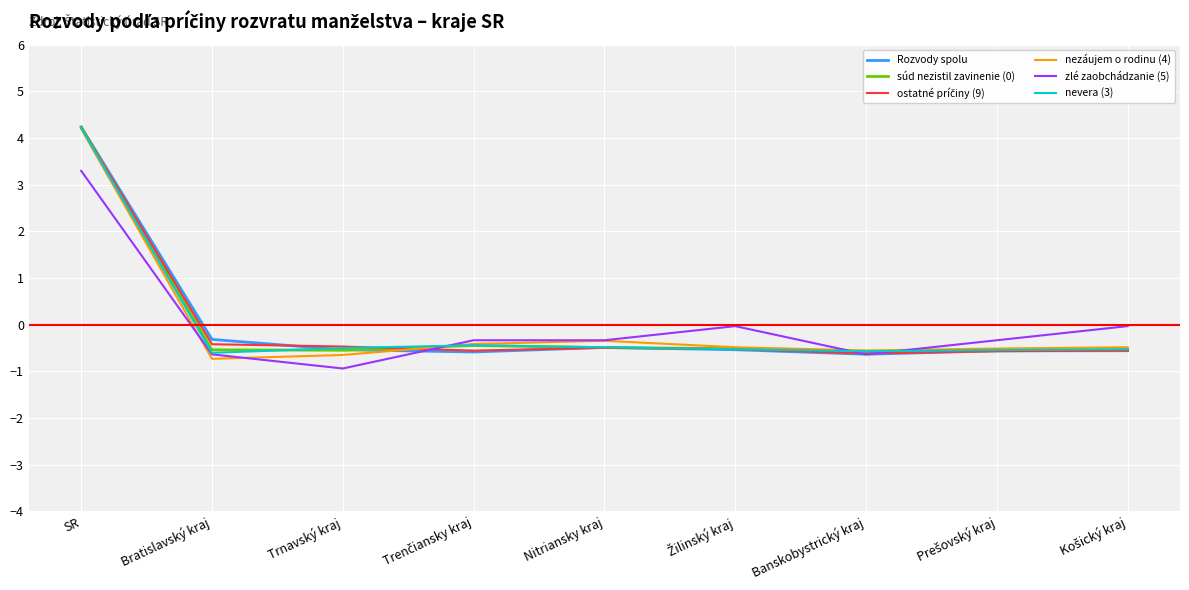

At which category is the sum across all series the highest?

SR